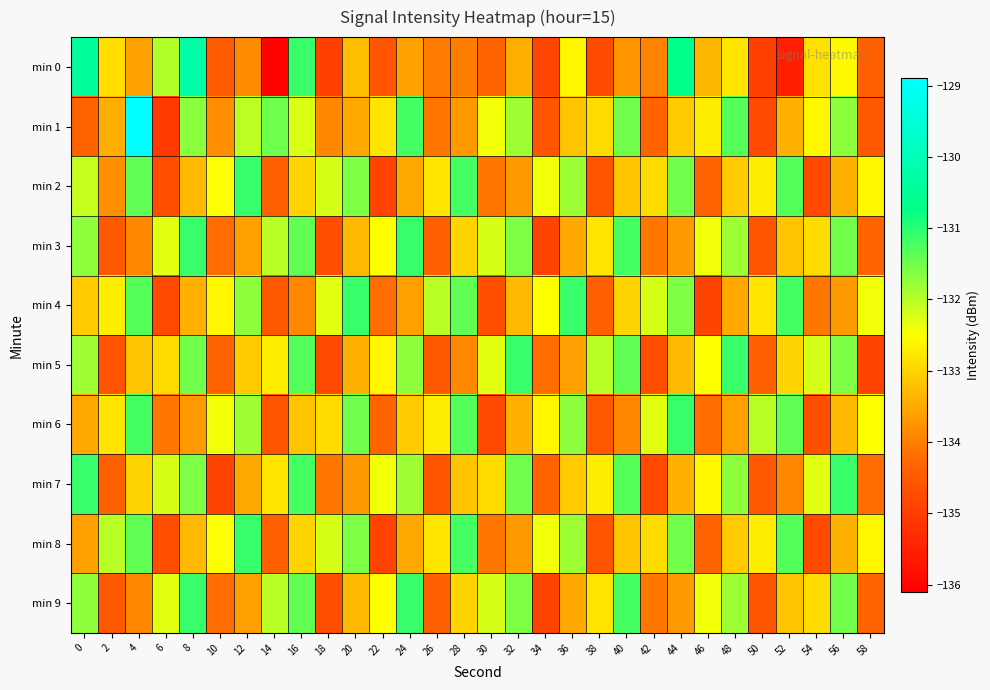

Rank the series at 46 from highest to lowest value.

min 3, min 9, min 5, min 7, min 1, min 0, min 6, min 2, min 8, min 4